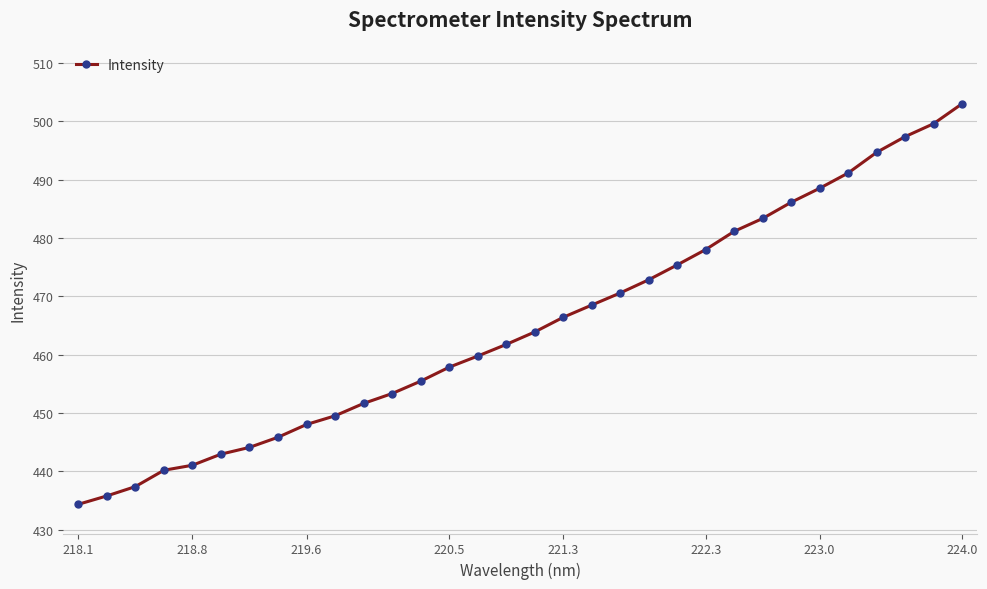

How many categories are shown in the chart?

32